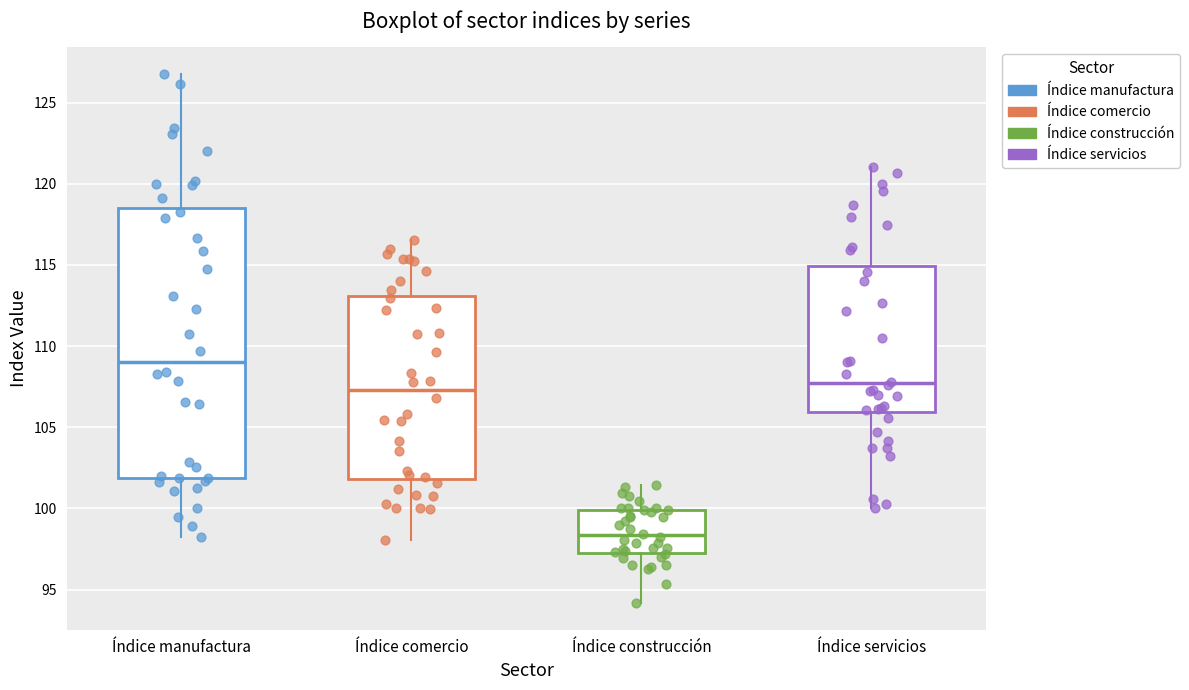

Which box is the tallest, from its lower edge to its upper edge?

Índice manufactura